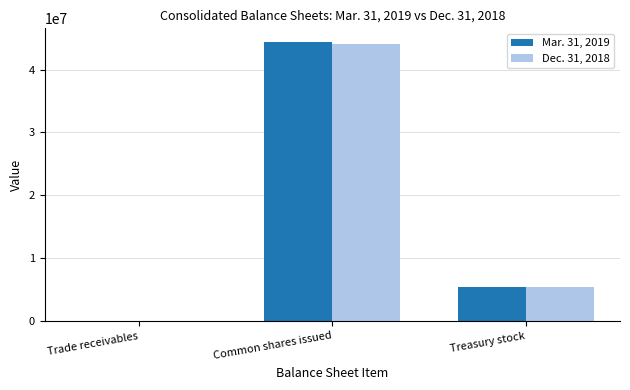

The Dec. 31, 2018 series shows 44076000 at Common shares issued. True or false?

True